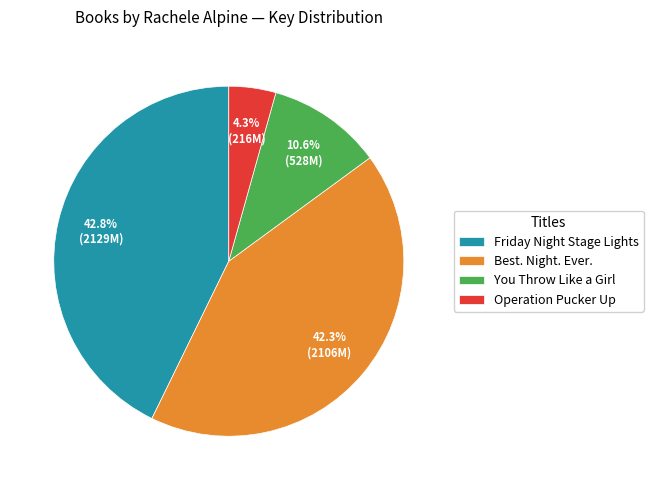

Is Operation Pucker Up the majority of the pie?

No